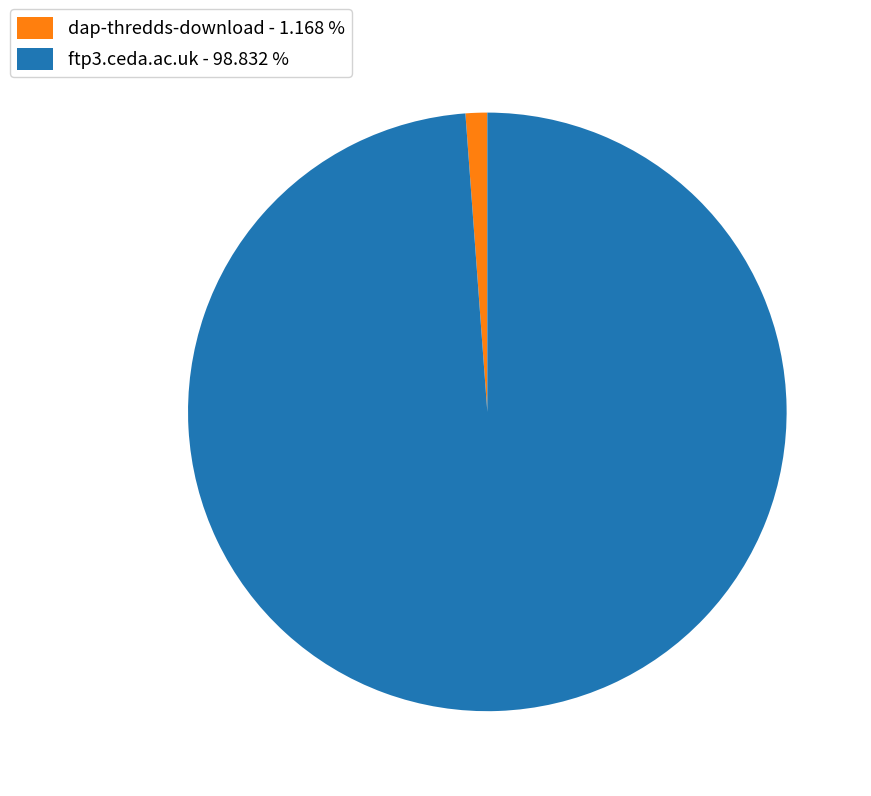

Which slice is the smallest?

dap-thredds-download